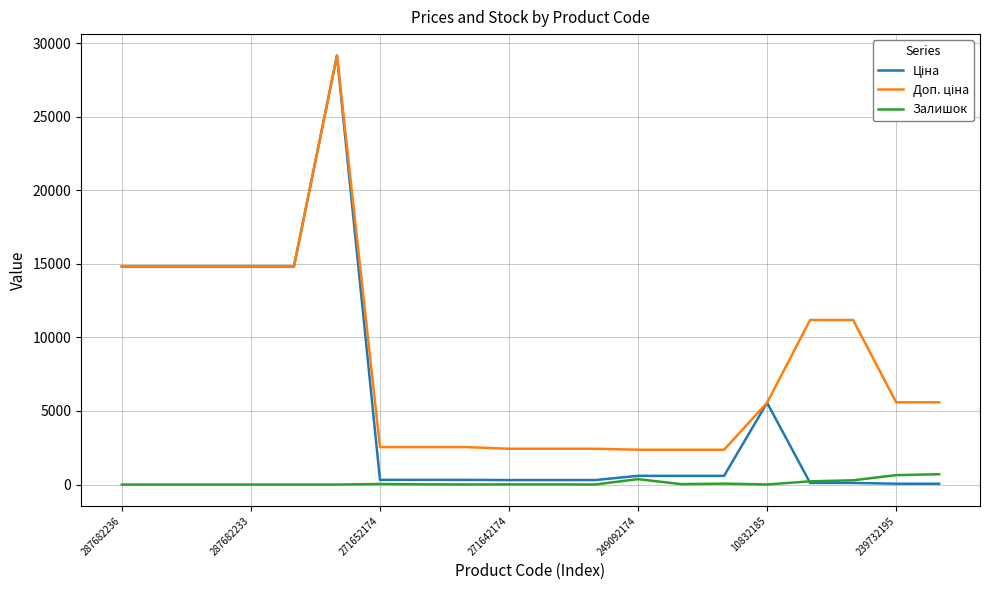

What is the maximum value shown in the chart?

29152.3